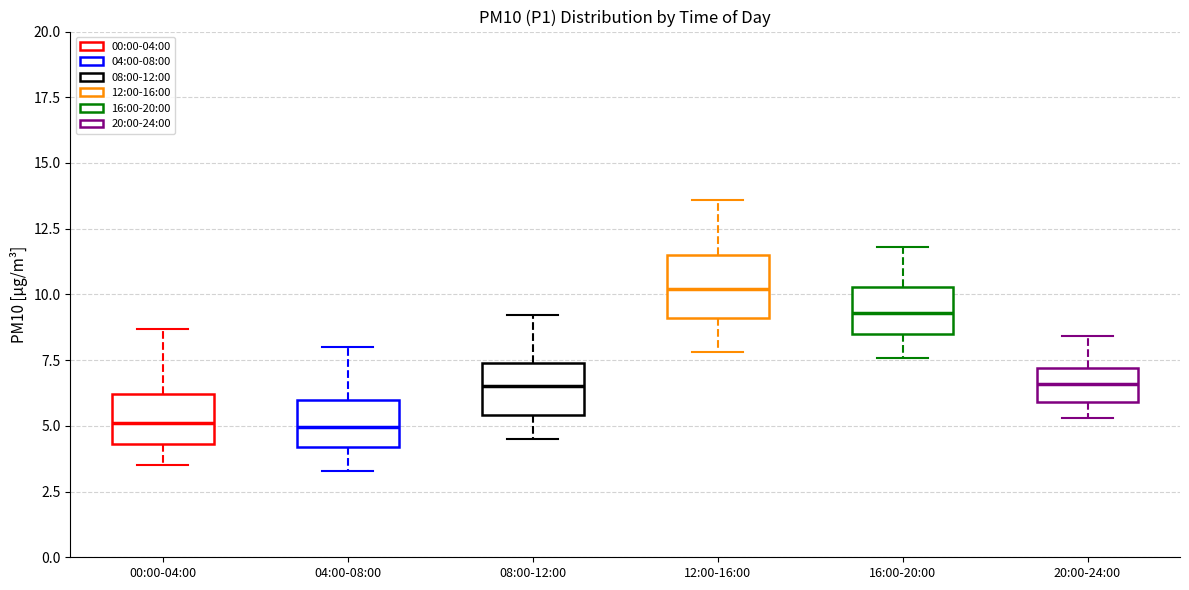

Which box has the highest median line?

12:00-16:00